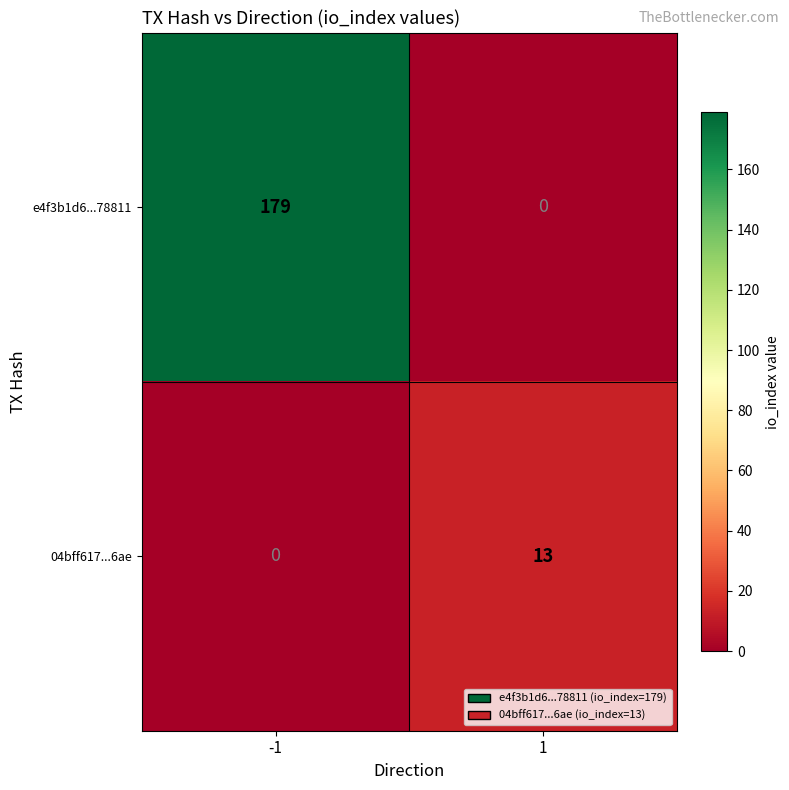

At which category is the sum across all series the highest?

-1